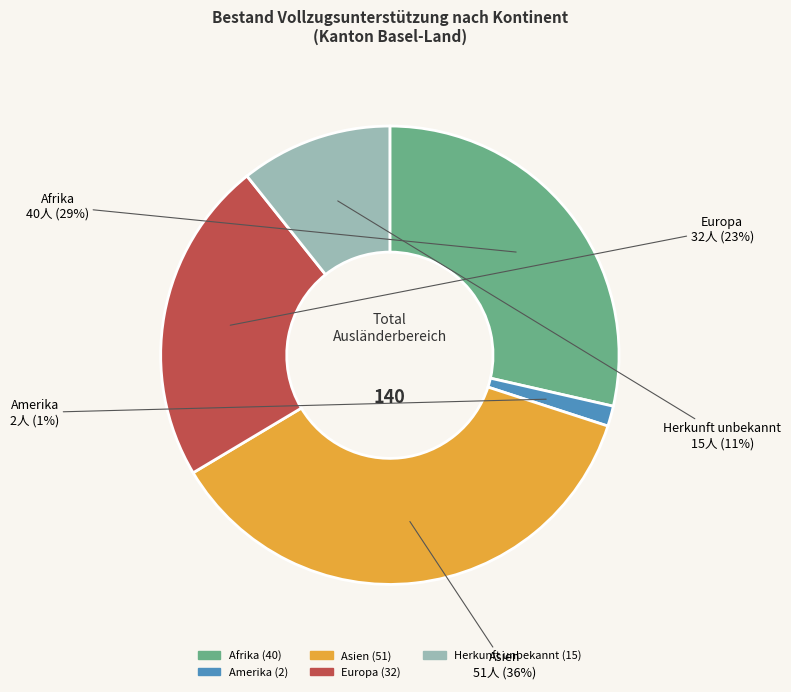

To the nearest percent, what percentage of the pie is Asien?

36%